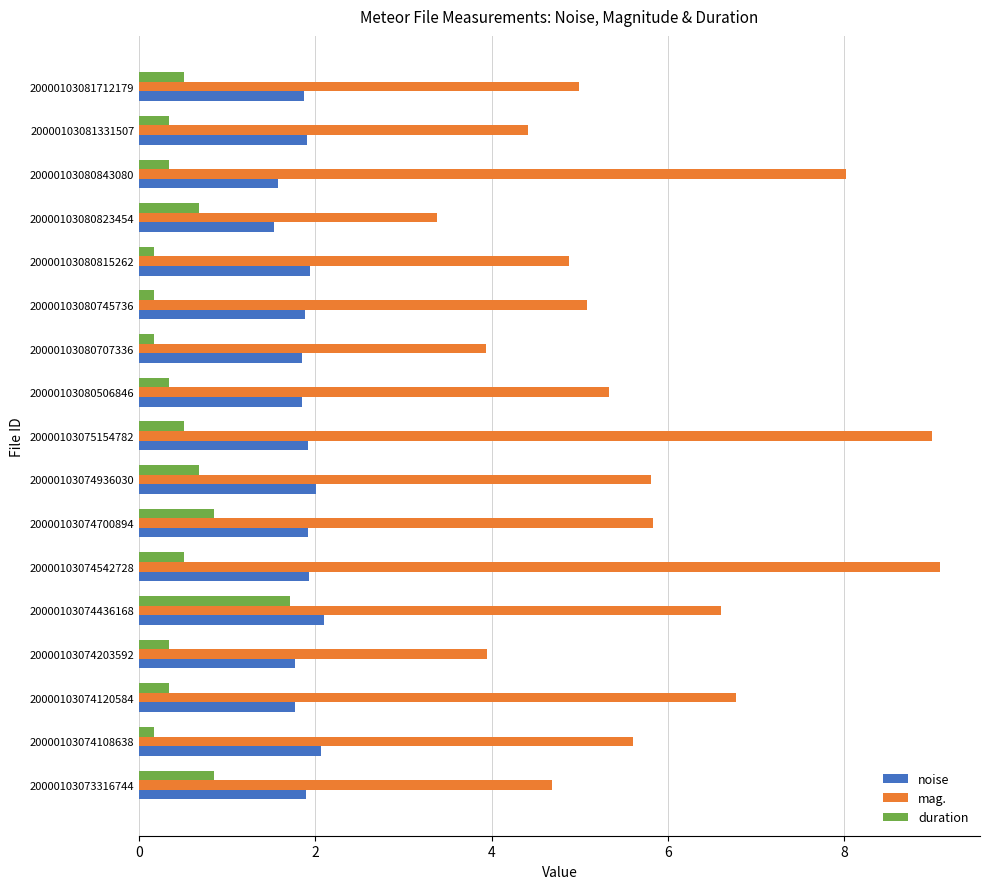

What is the difference between the highest and lowest values at 20000103073316744?

3.8